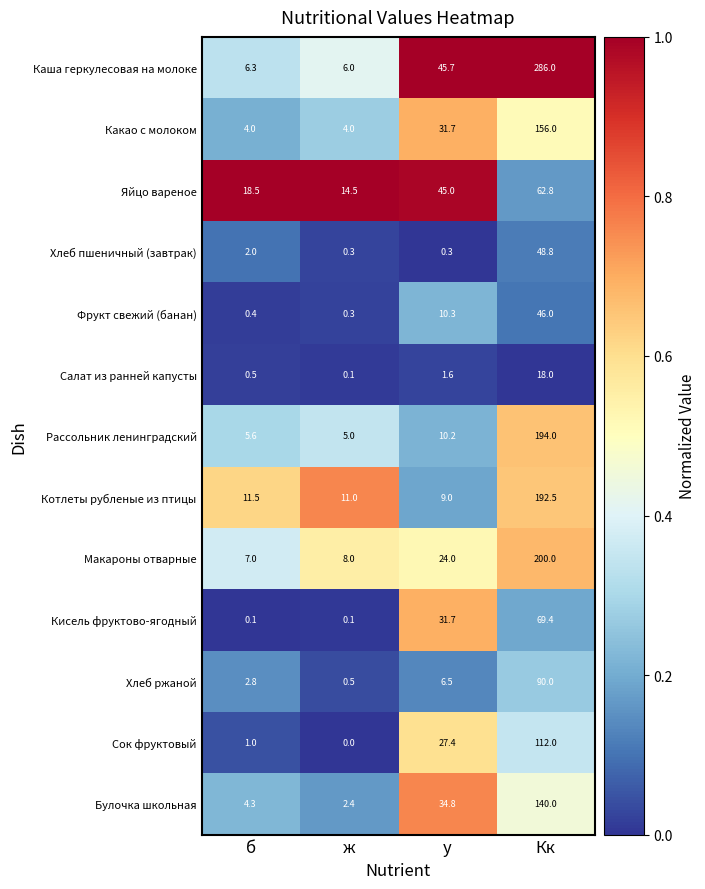

Which series changed the most between у and Кк?

Каша геркулесовая на молоке